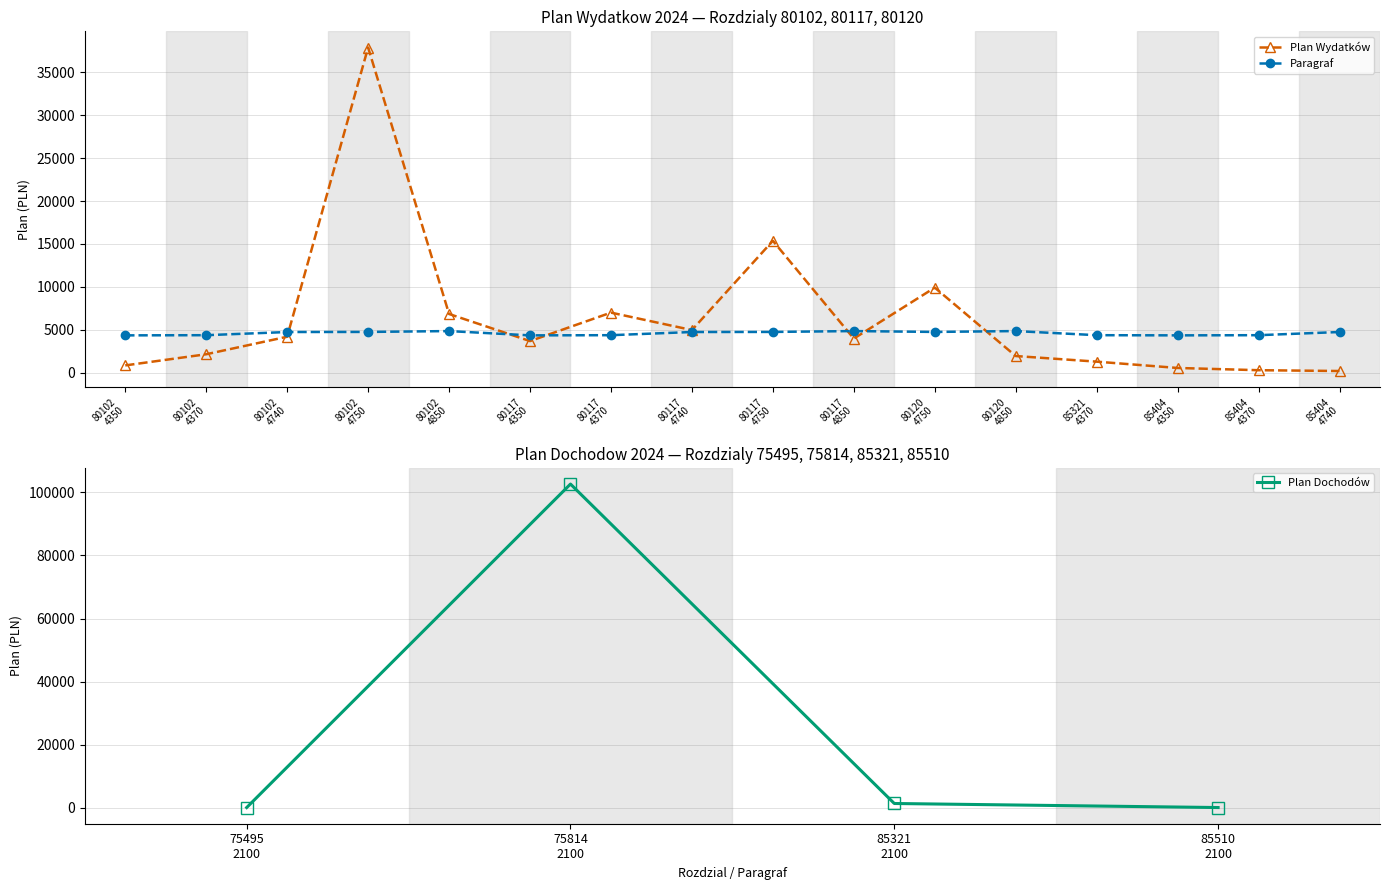

What is the minimum value for PLAN WYDATKOW / DOCHODOW?

197